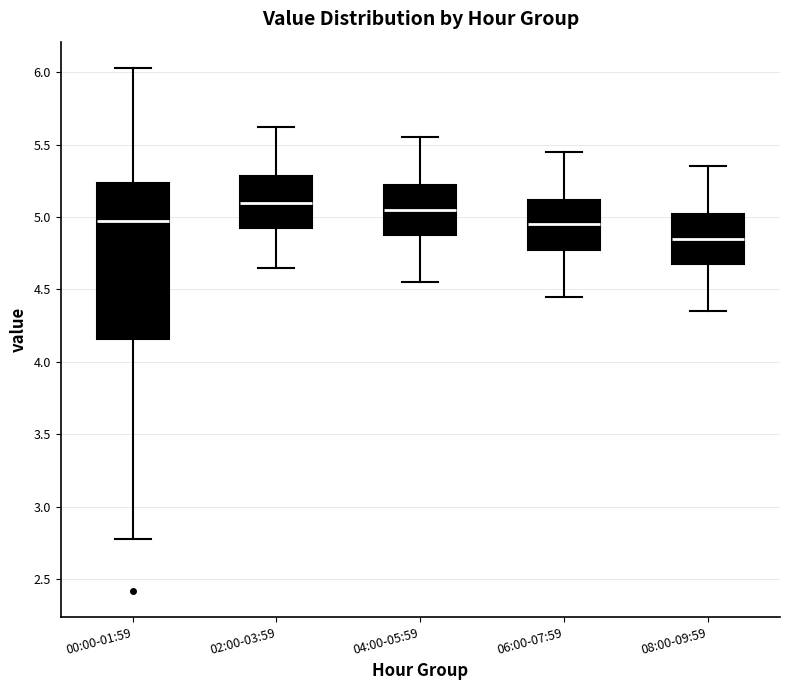

Which box is the tallest, from its lower edge to its upper edge?

00:00-01:59